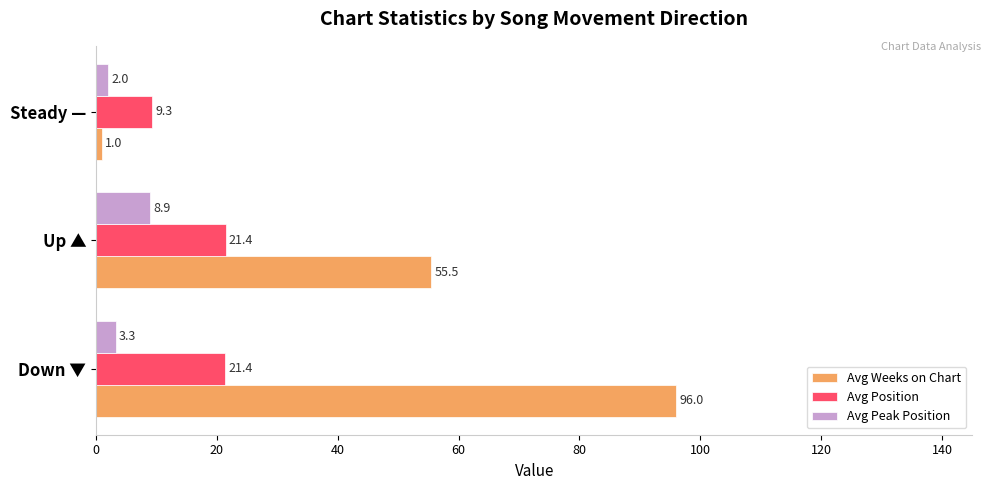

Rank the series by their maximum value, from highest to lowest.

Avg Weeks on Chart, Avg Position, Avg Peak Position